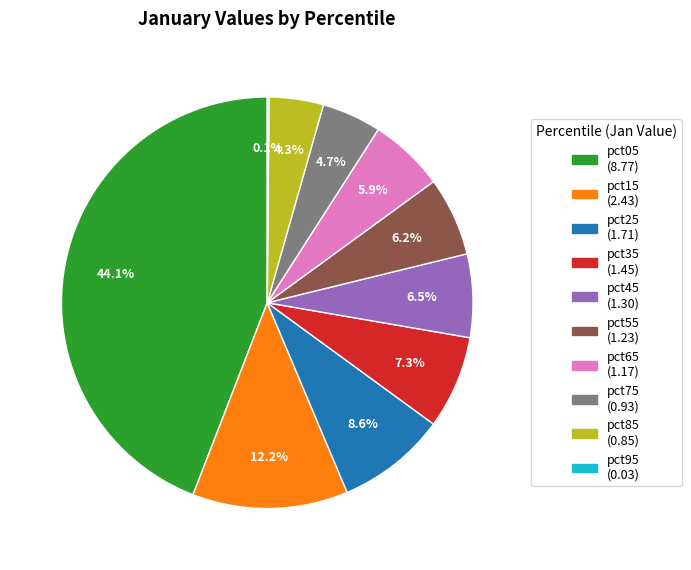

The pct55 slice represents 6% of the pie. True or false?

True